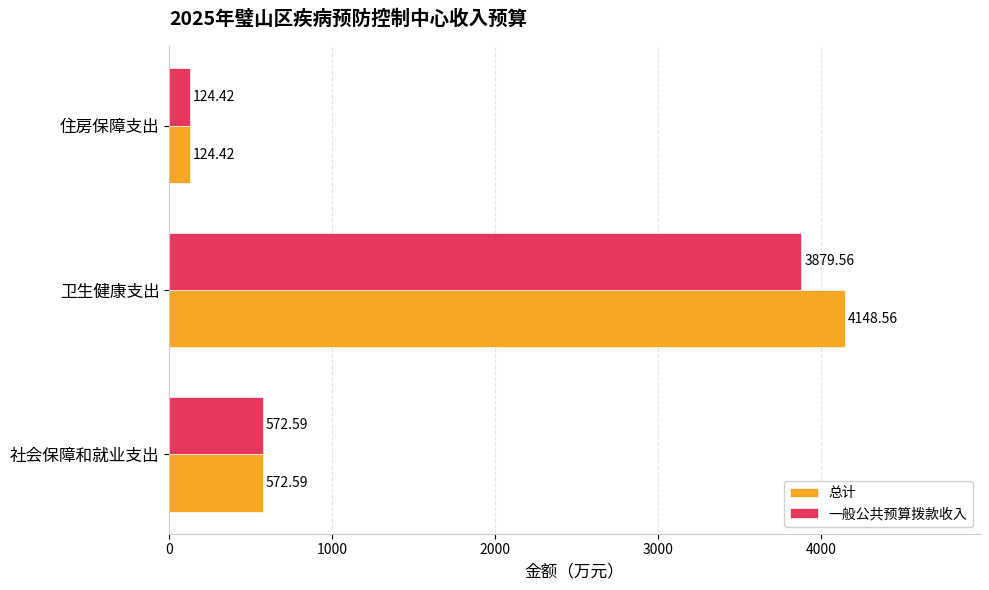

At which category does the chart reach its minimum across all series?

住房保障支出